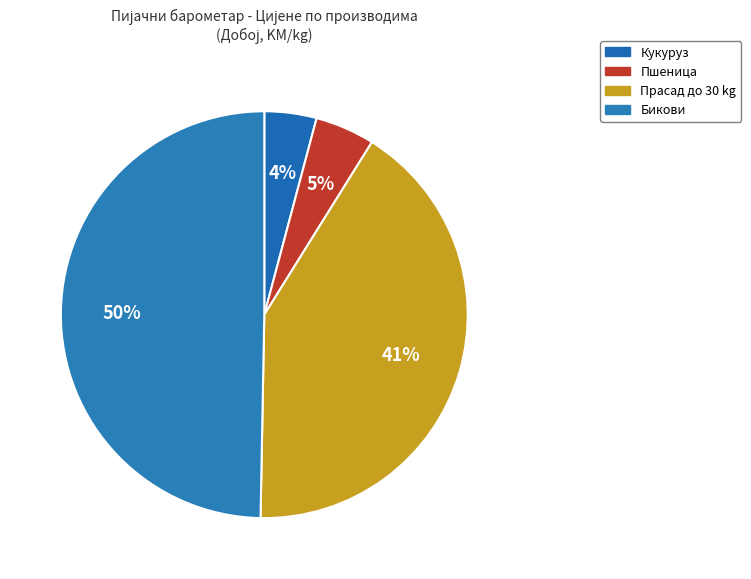

Which category has the smallest portion of the pie?

Кукуруз